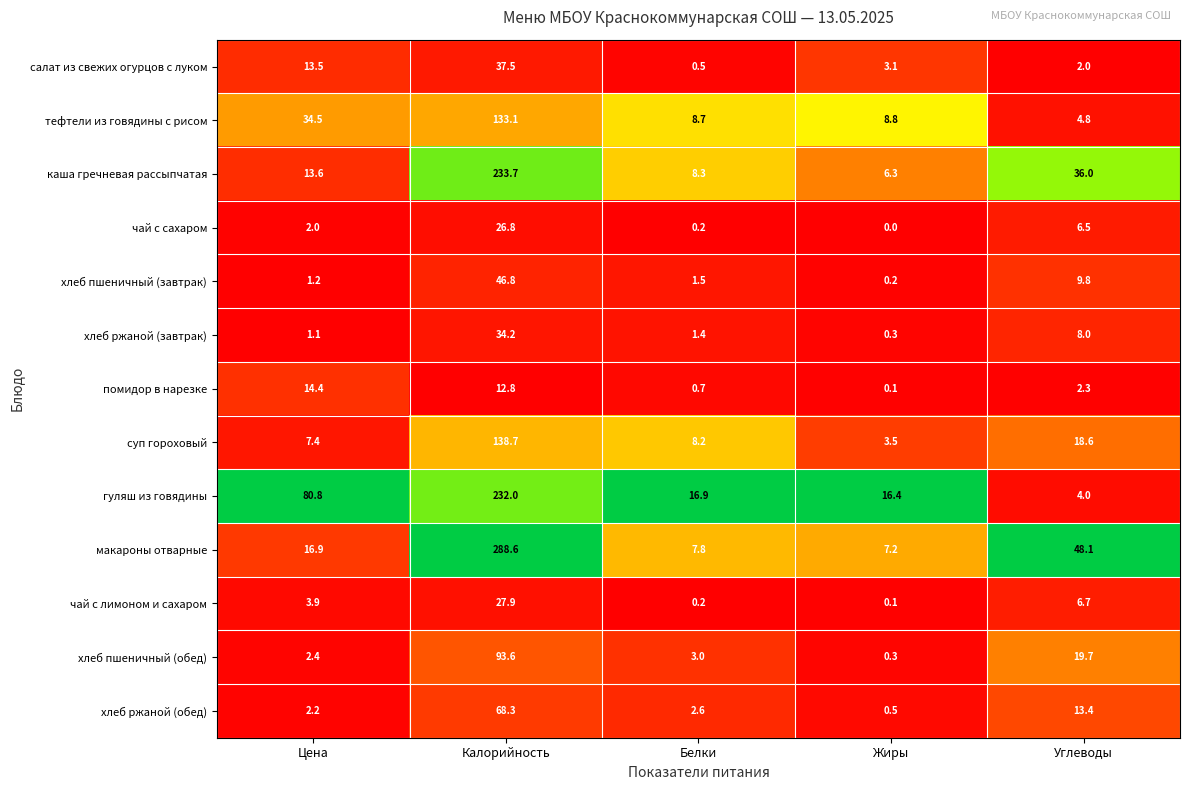

The каша гречневая рассыпчатая series shows 233.7 at Калорийность. True or false?

True